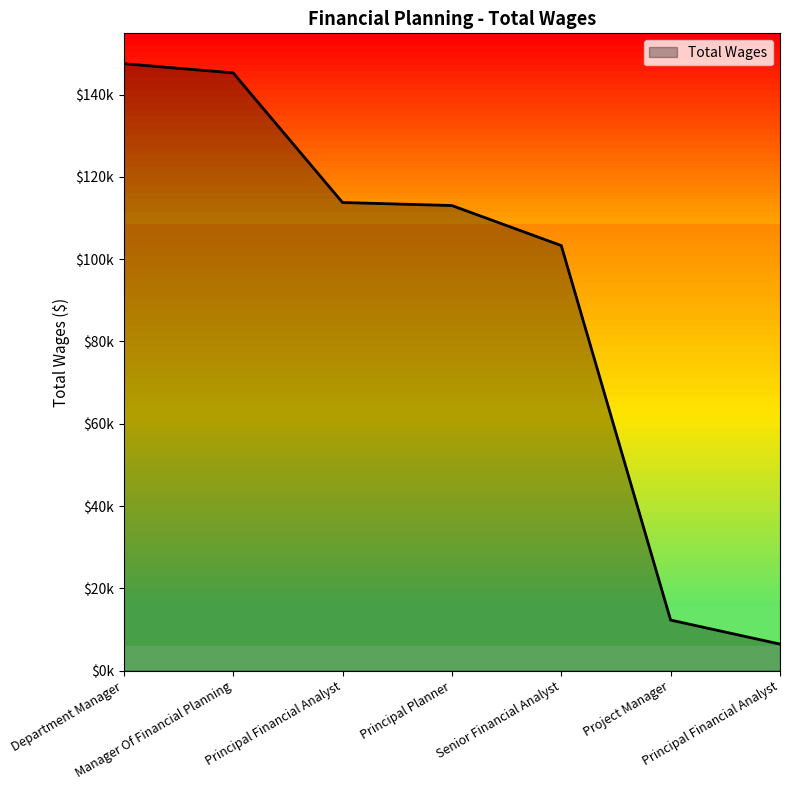

Reading left to right, list all the values displayed in this chart.

147503	145269	113762	113026	103299	12275	6439